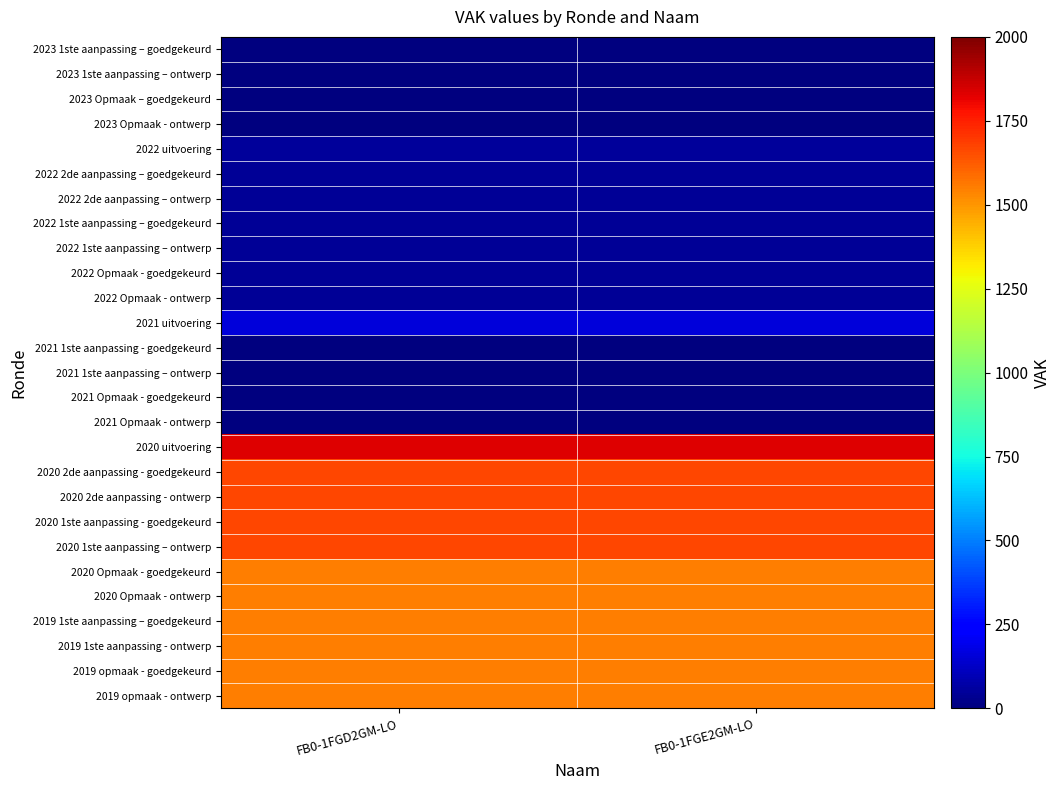

Rank the series by their maximum value, from highest to lowest.

2020 uitvoering, 2020 2de aanpassing - goedgekeurd, 2020 2de aanpassing - ontwerp, 2020 1ste aanpassing - goedgekeurd, 2020 1ste aanpassing – ontwerp, 2020 Opmaak - goedgekeurd, 2020 Opmaak - ontwerp, 2019 1ste aanpassing – goedgekeurd, 2019 1ste aanpassing - ontwerp, 2019 opmaak - goedgekeurd, 2019 opmaak - ontwerp, 2021 uitvoering, 2022 uitvoering, 2022 2de aanpassing – goedgekeurd, 2022 2de aanpassing – ontwerp, 2022 1ste aanpassing – goedgekeurd, 2022 1ste aanpassing – ontwerp, 2022 Opmaak - goedgekeurd, 2022 Opmaak - ontwerp, 2023 1ste aanpassing – goedgekeurd, 2023 1ste aanpassing – ontwerp, 2023 Opmaak – goedgekeurd, 2023 Opmaak - ontwerp, 2021 1ste aanpassing - goedgekeurd, 2021 1ste aanpassing – ontwerp, 2021 Opmaak - goedgekeurd, 2021 Opmaak - ontwerp